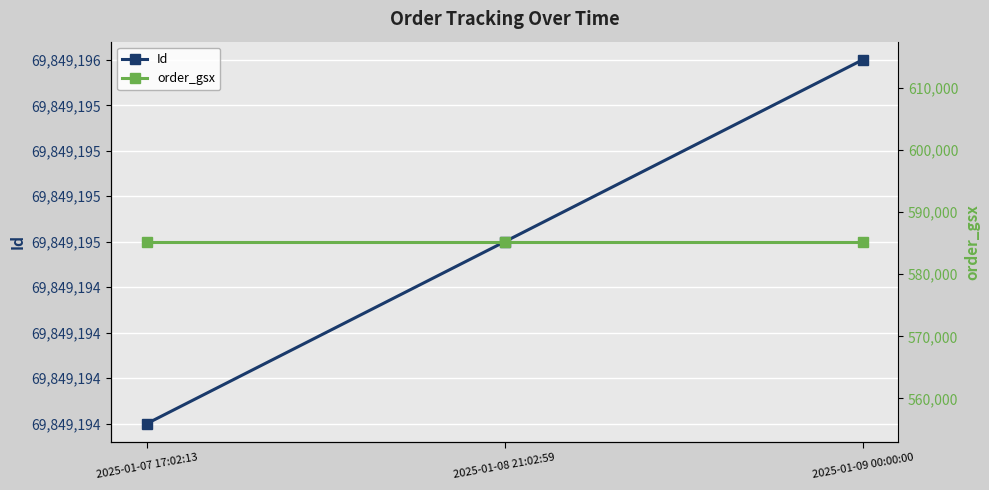

What are all the series names shown in the legend?

Id, order_gsx